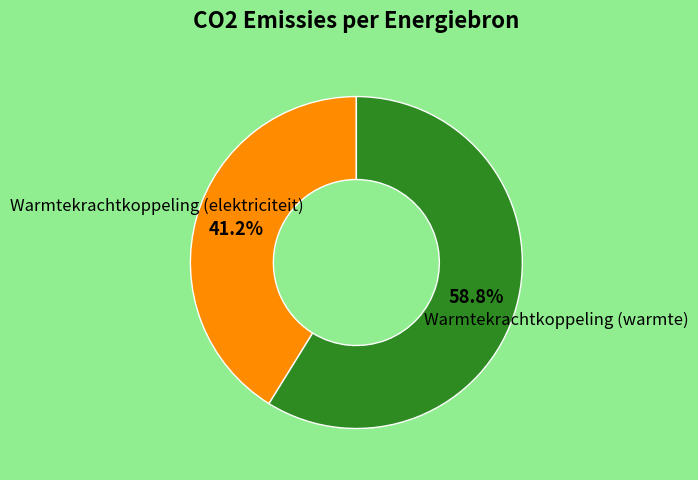

Does any single category account for the majority?

Yes